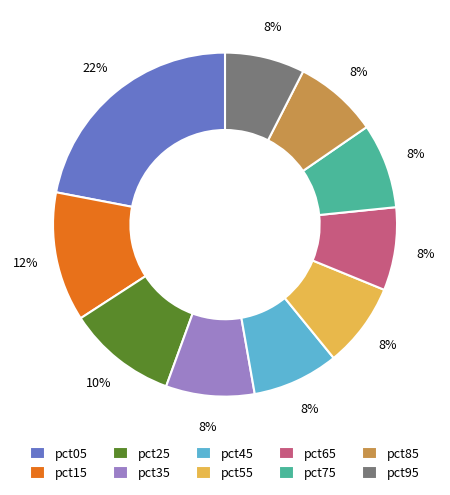

What is the largest slice in the pie chart?

pct05